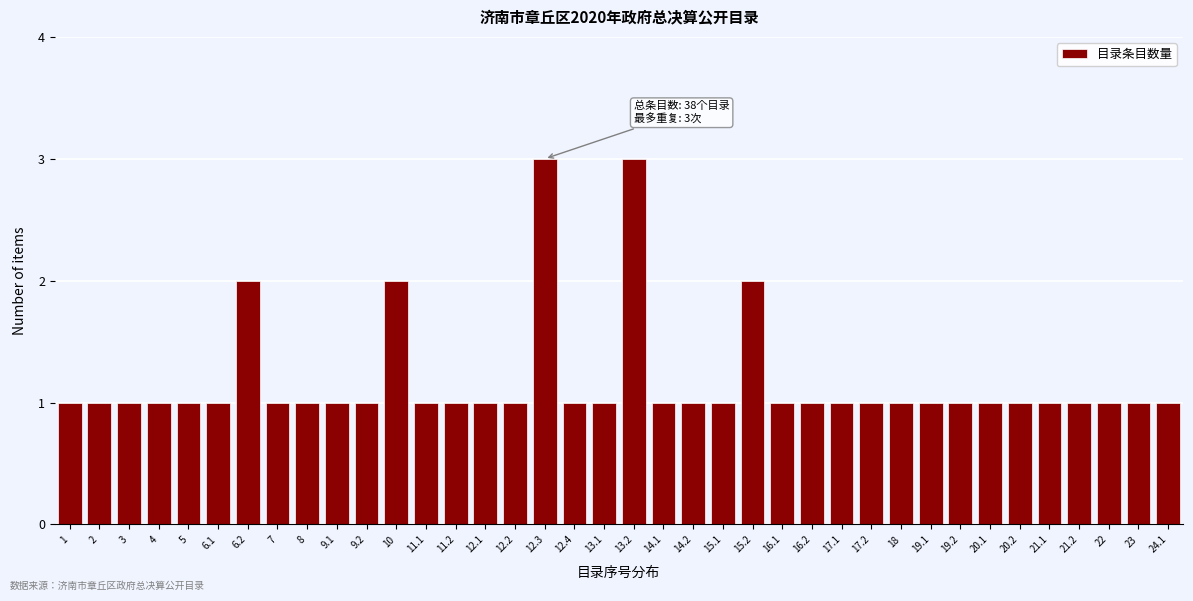

The value at 19.1 is 1. True or false?

True